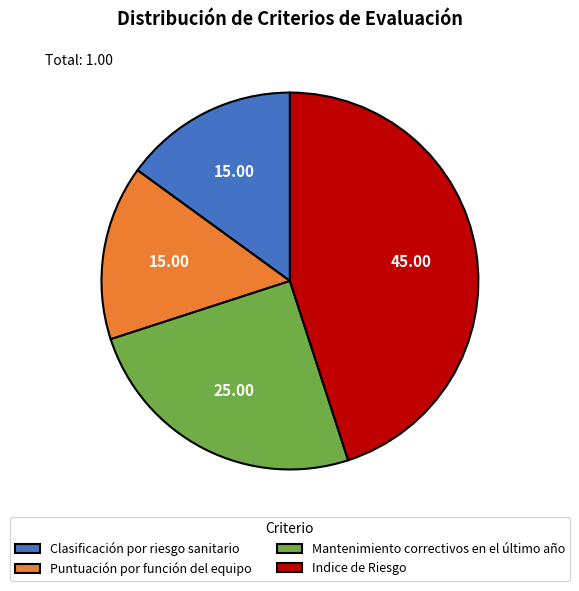

Which category has the biggest portion of the pie?

Indice de Riesgo